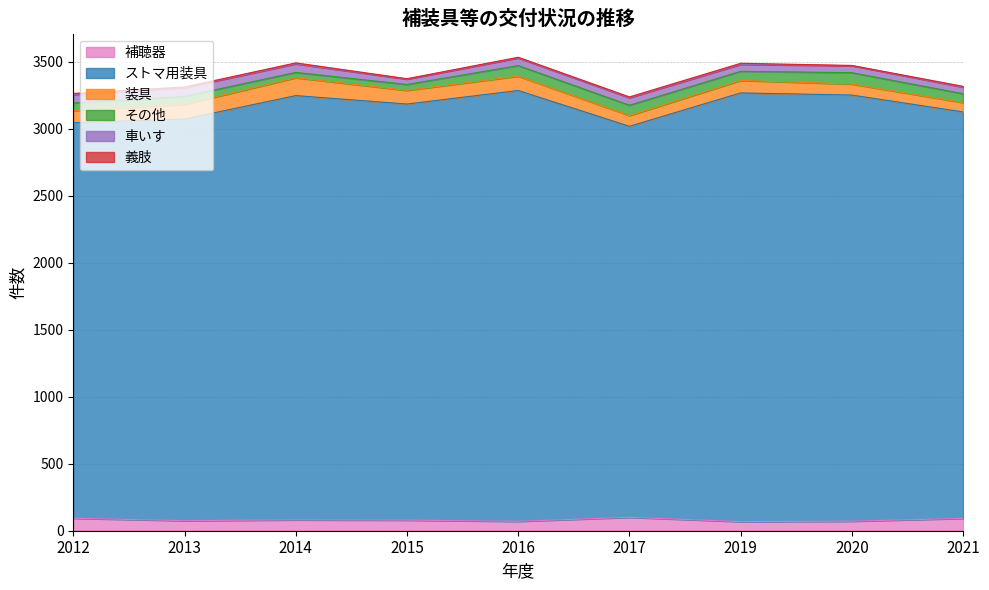

Between 2017 and 2020, which series saw the biggest shift?

ストマ用装具